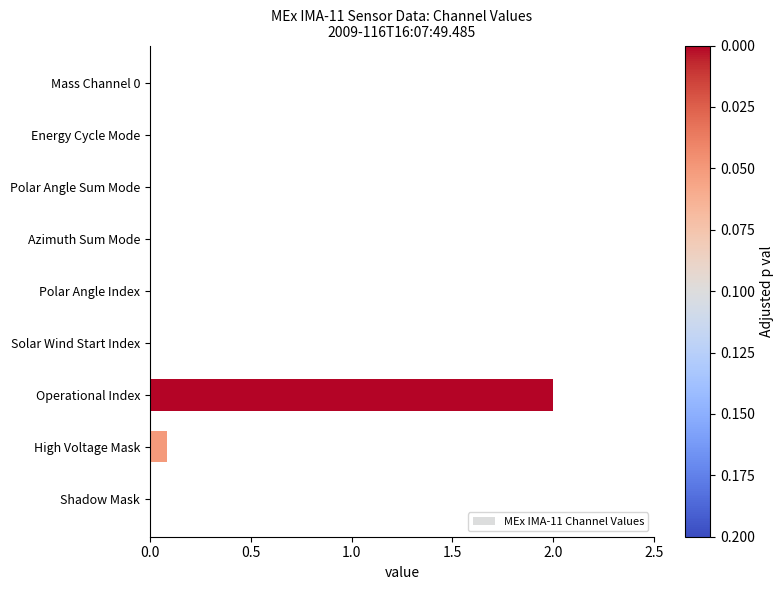

What is the sum of all values?

2.1